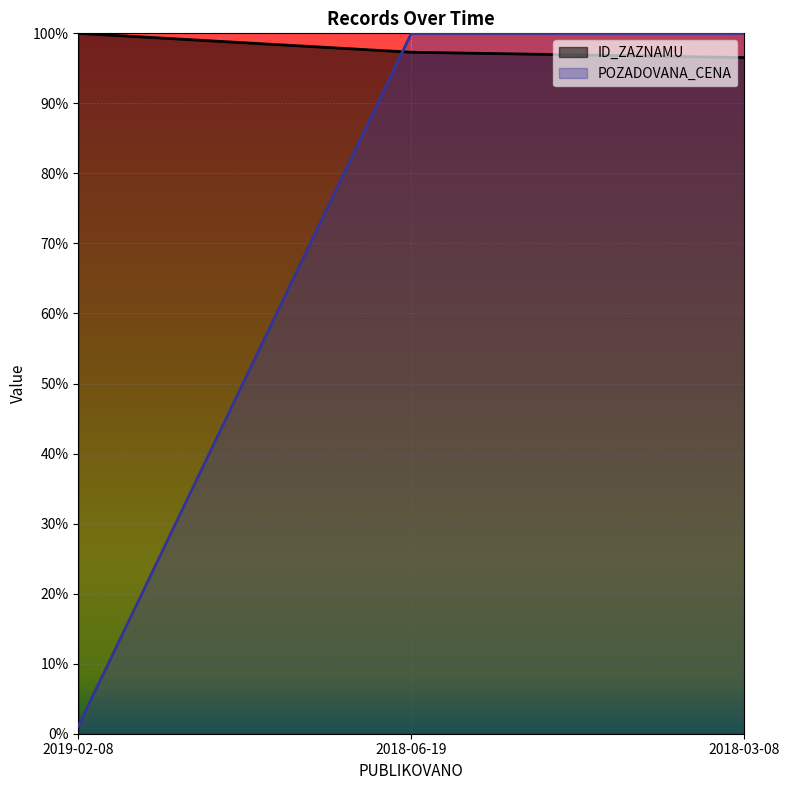

Which series changed the most between 2019-02-08 and 2018-06-19?

POZADOVANA_CENA